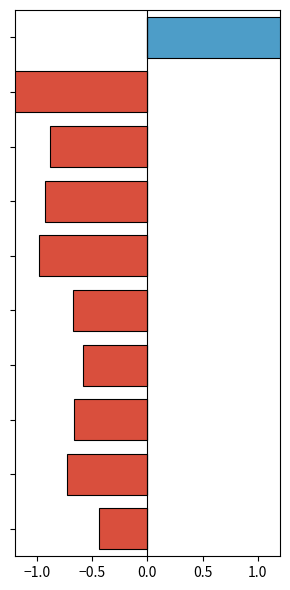

What is the difference between the maximum and minimum values in the positive series?

1.3